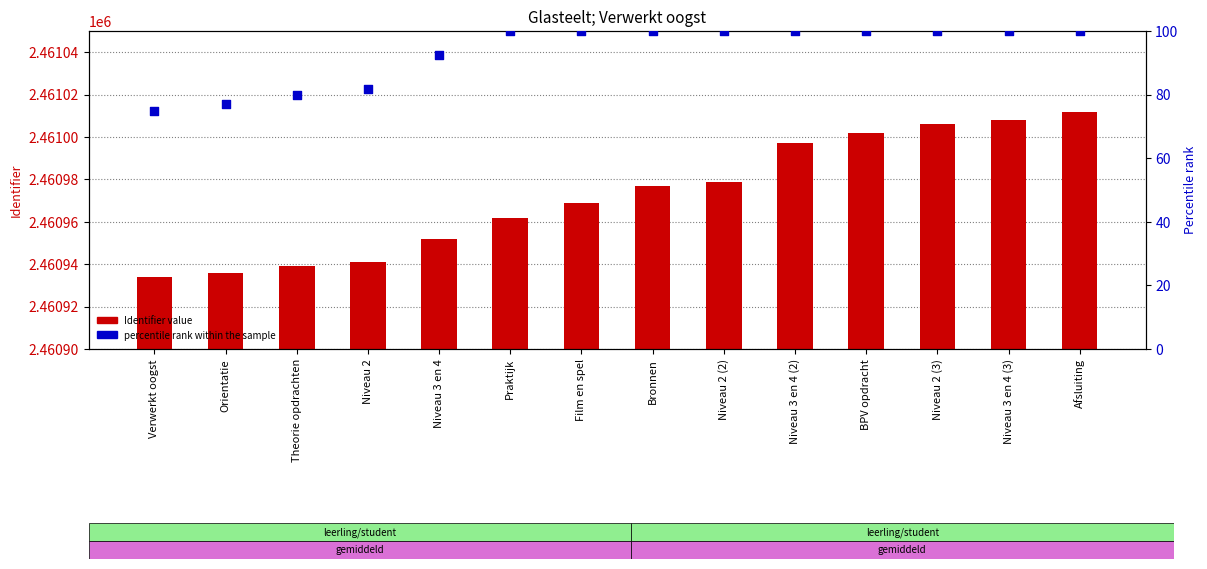

Is the value of percentile rank within the sample at Niveau 3 en 4 greater than the value of Identifier value at Afsluiting?

No